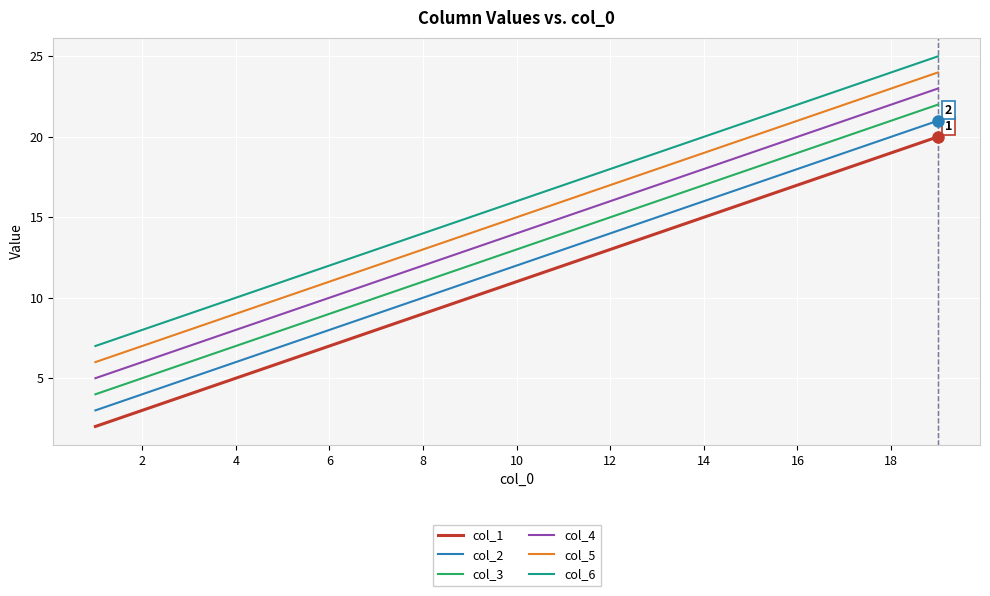

What is the greatest value displayed?

25